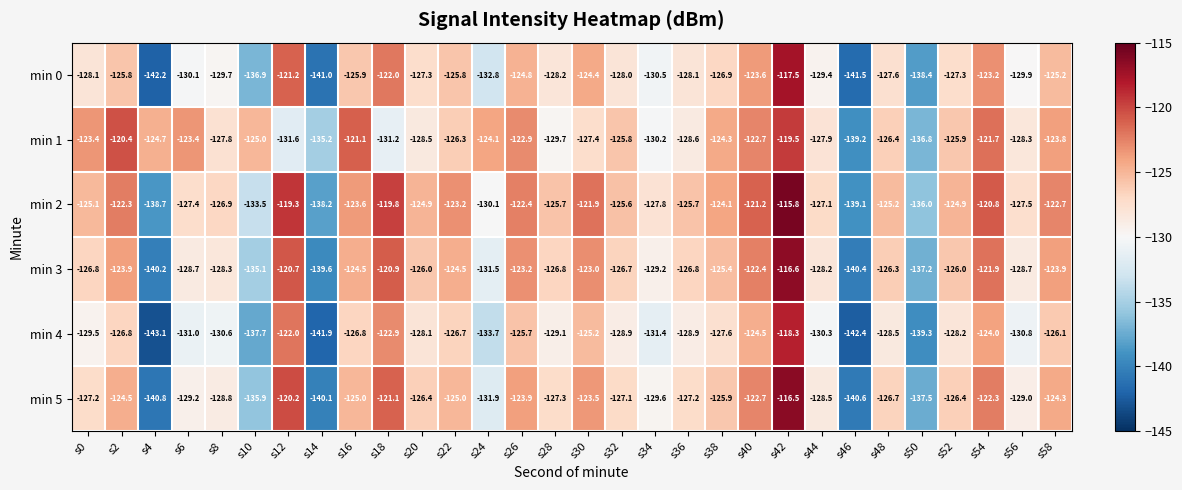

At how many categories does at least one series exceed -126?

23